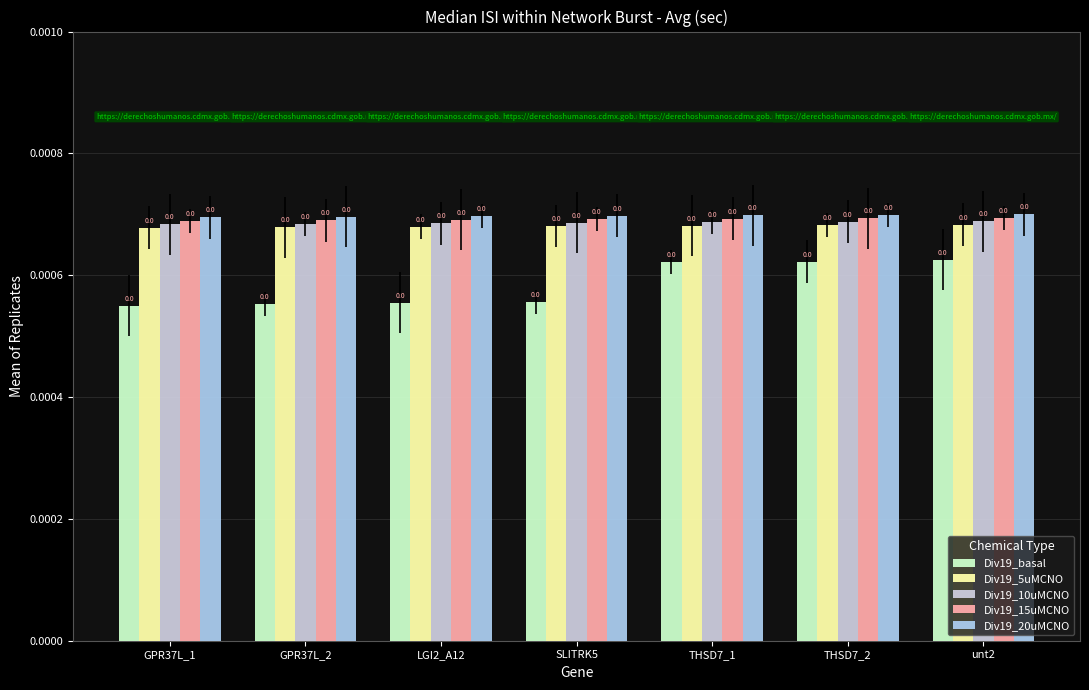

Does the chart contain any negative values?

No